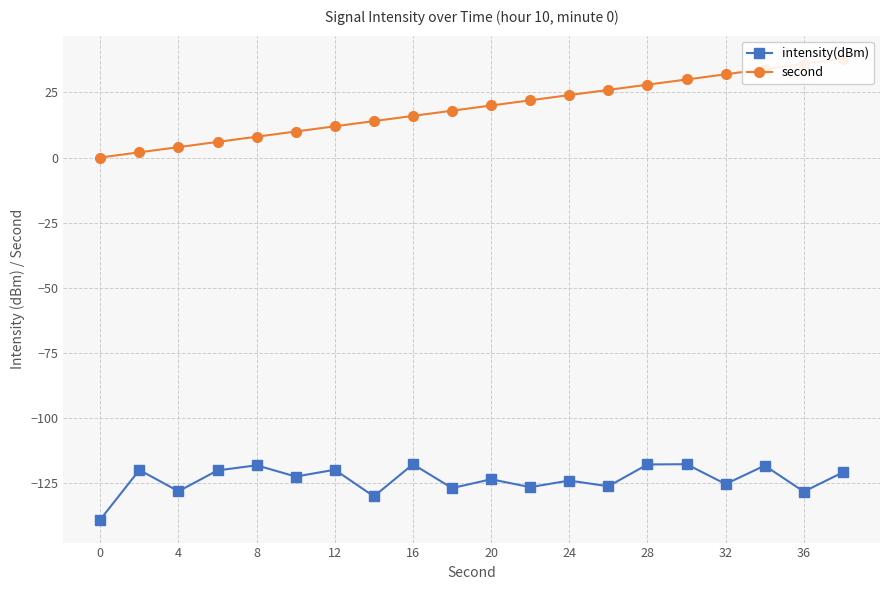

The value of intensity(dBm) at 20 is -51.9. True or false?

False